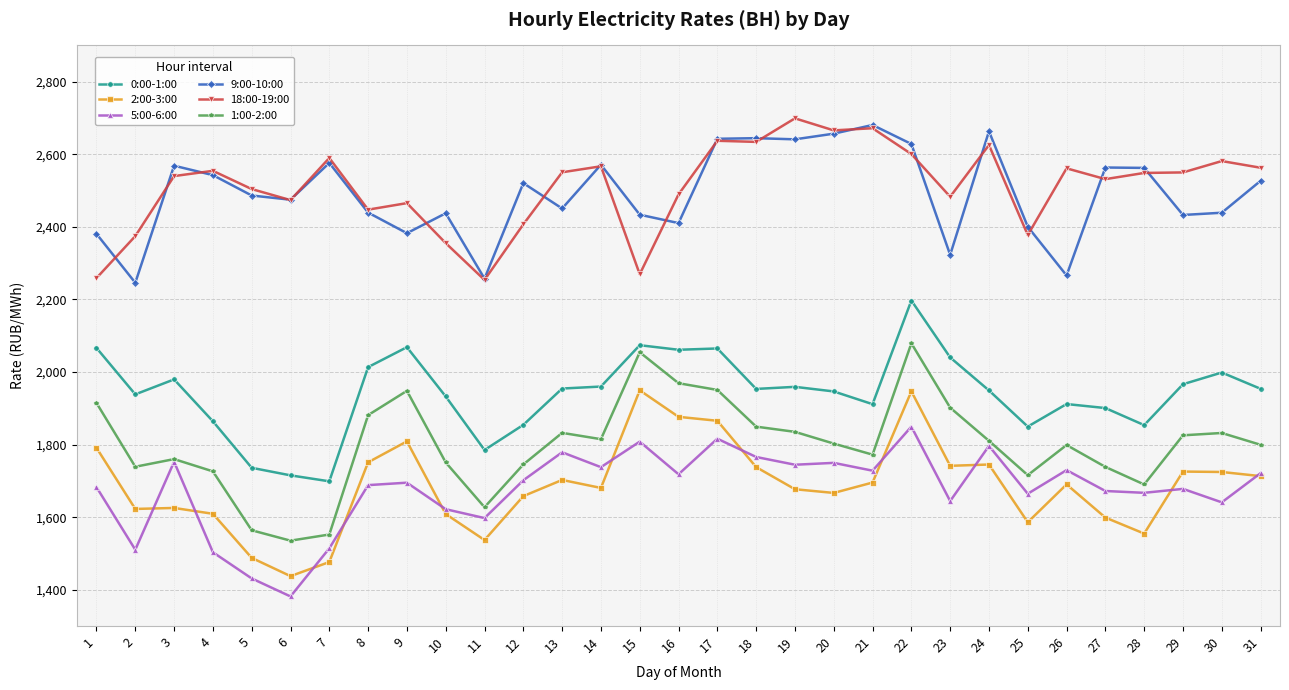

True or false: 1:00-2:00 and 18:00-19:00 intersect in this chart.

False